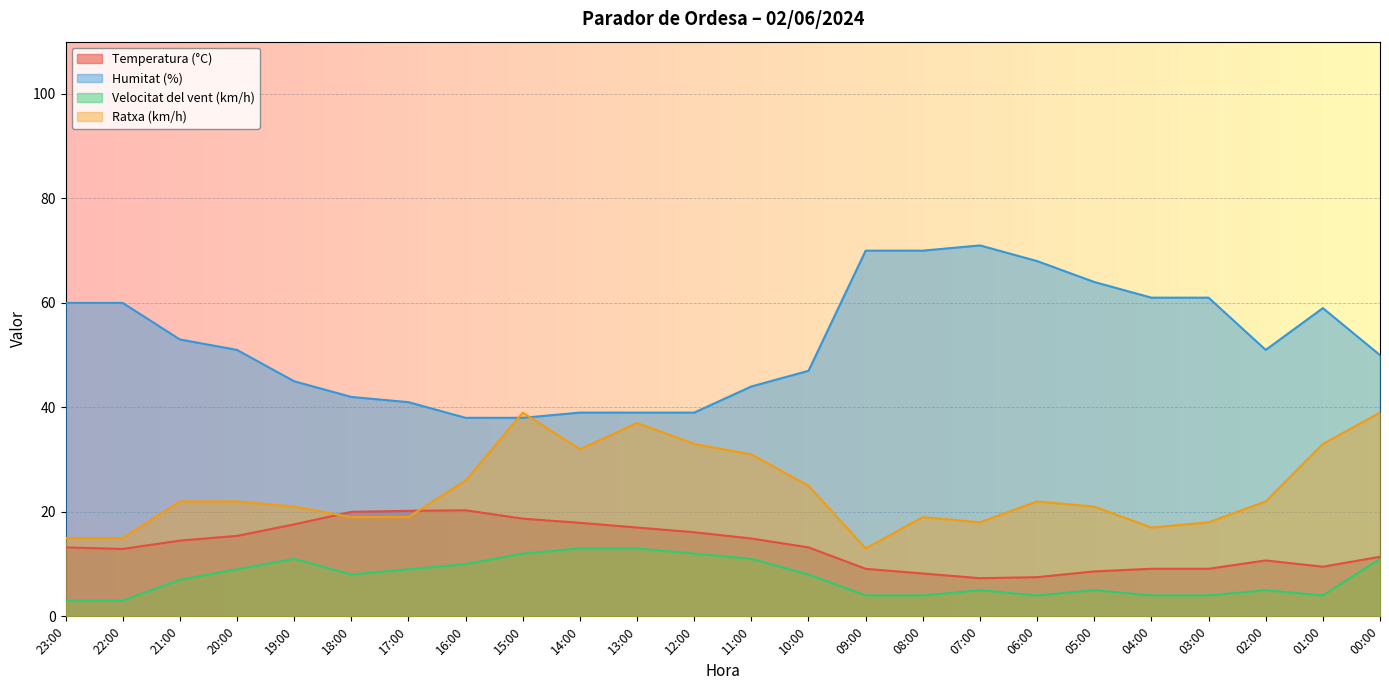

What is the average value of the Temperatura (°C) series?

13.4